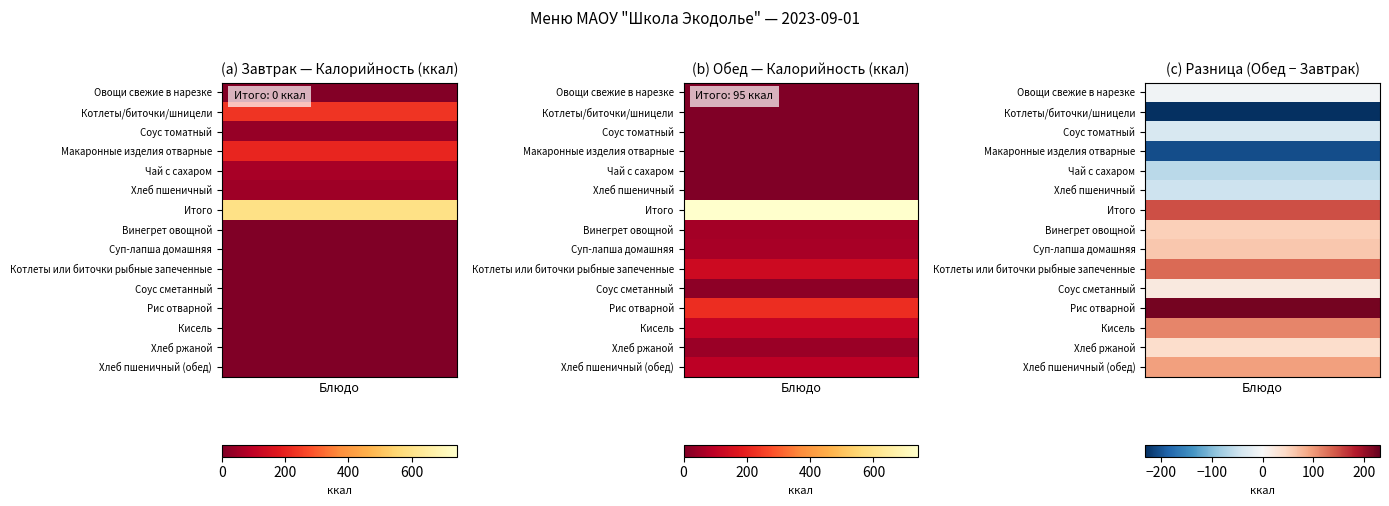

List the series in order of their overall mean, highest first.

Завтрак, Обед